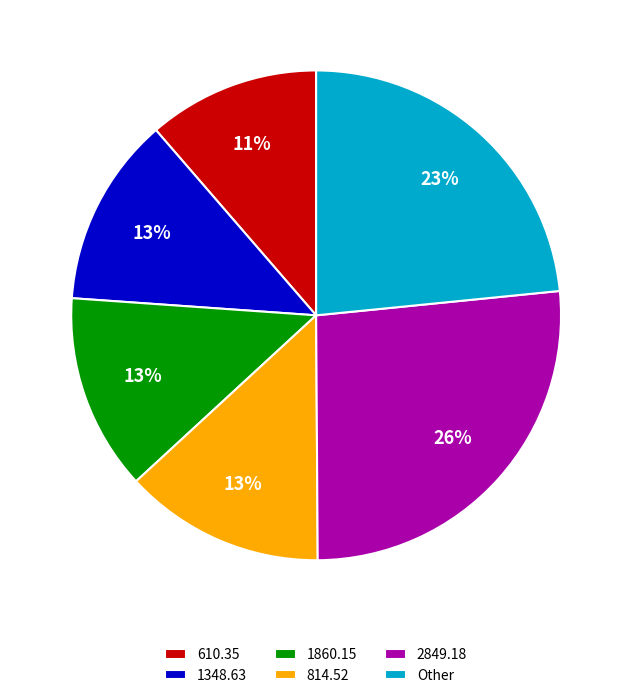

What percentage is the Other slice, to the nearest percent?

23%